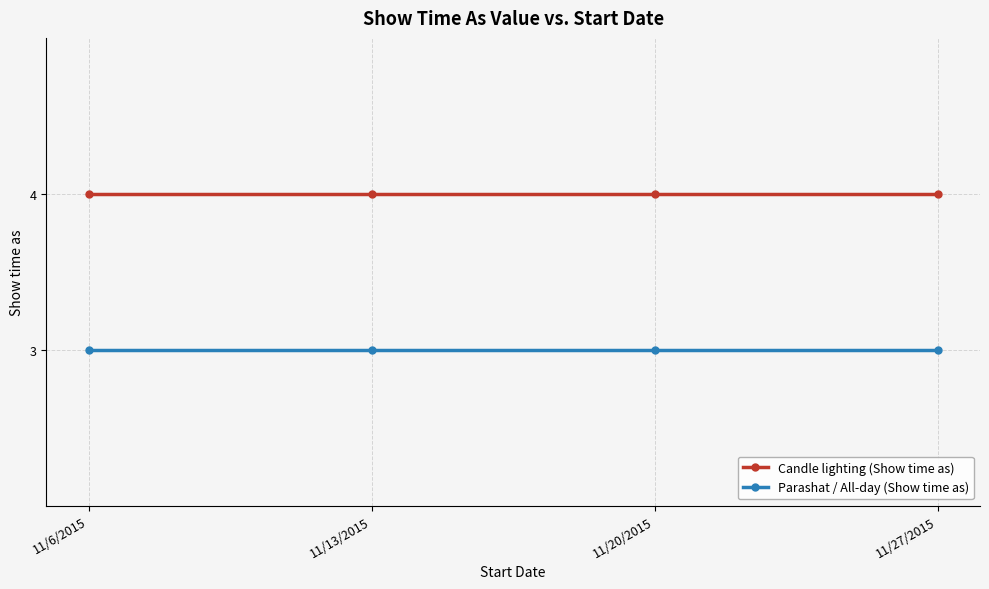

True or false: Candle lighting (Show time as) and Parashat / All-day (Show time as) intersect in this chart.

False